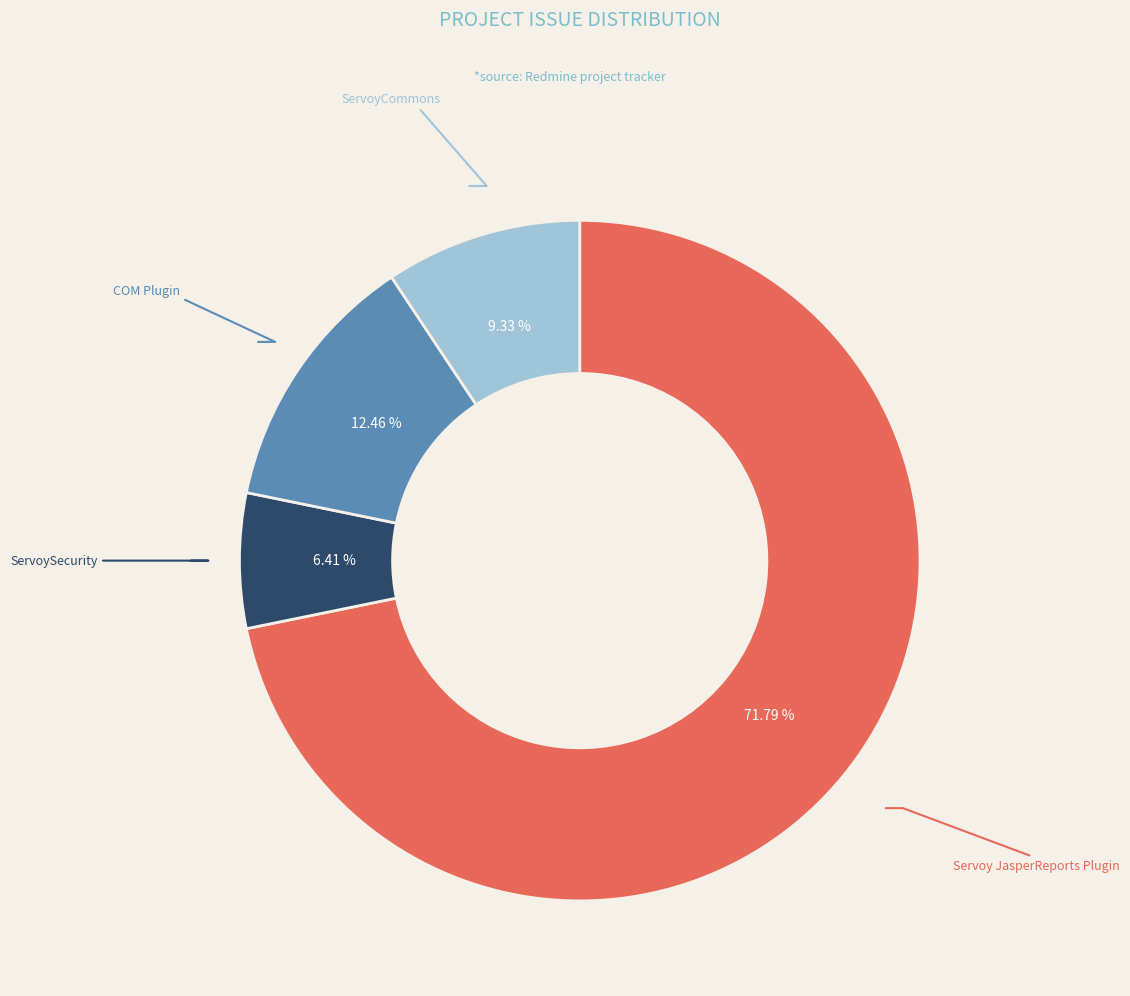

How many segments does this pie chart have?

4